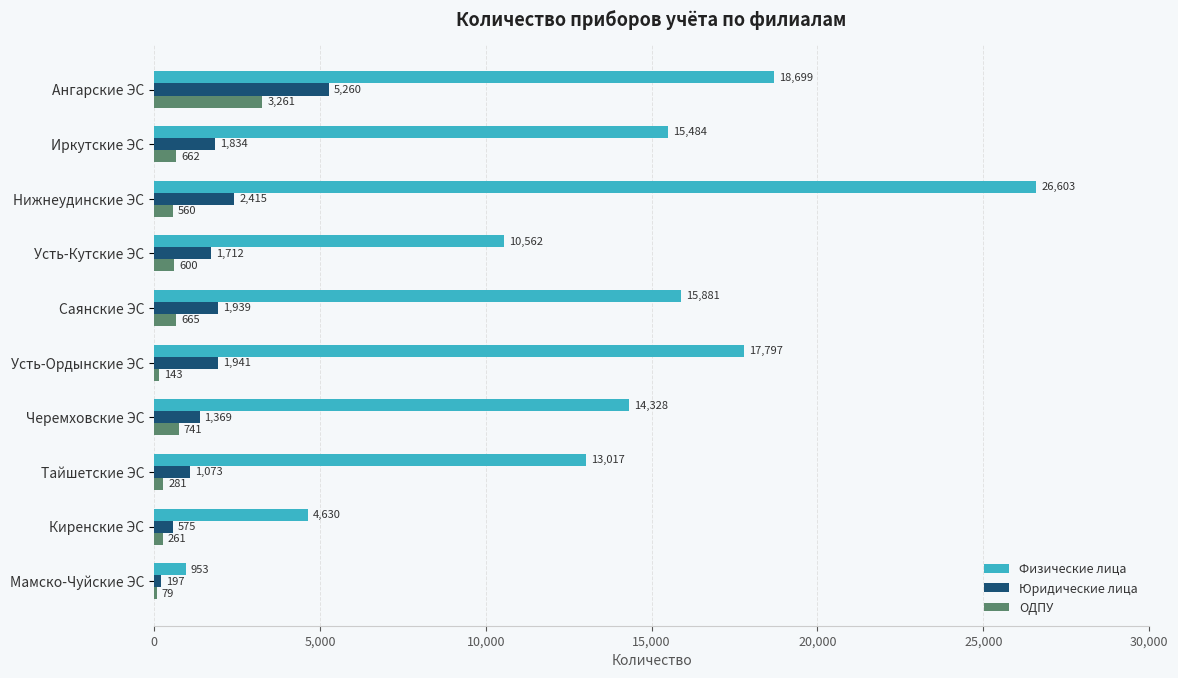

How many categories are shown in the chart?

10